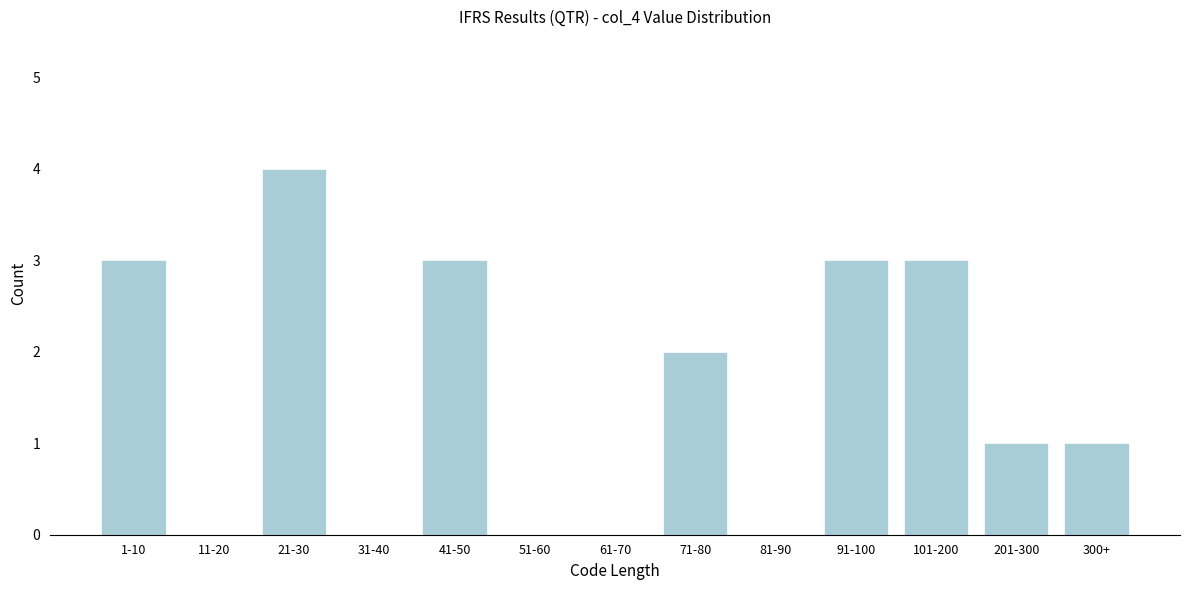

Reading right to left, list all the values displayed in this chart.

300+=1	201-300=1	101-200=3	91-100=3	81-90=0	71-80=2	61-70=0	51-60=0	41-50=3	31-40=0	21-30=4	11-20=0	1-10=3